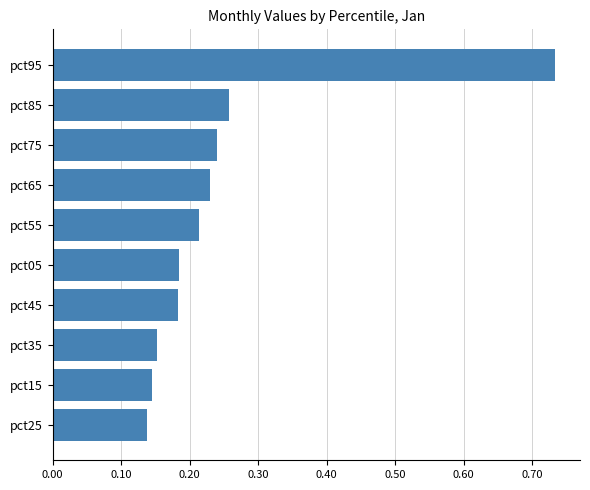

What is the sum of all values?

2.5